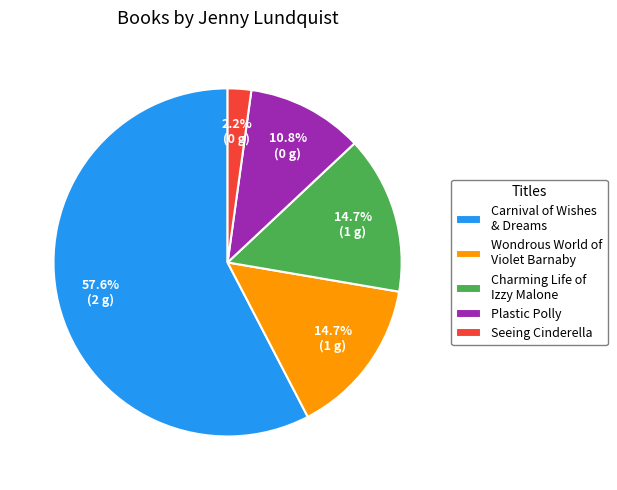

Count the number of slices in the pie.

5